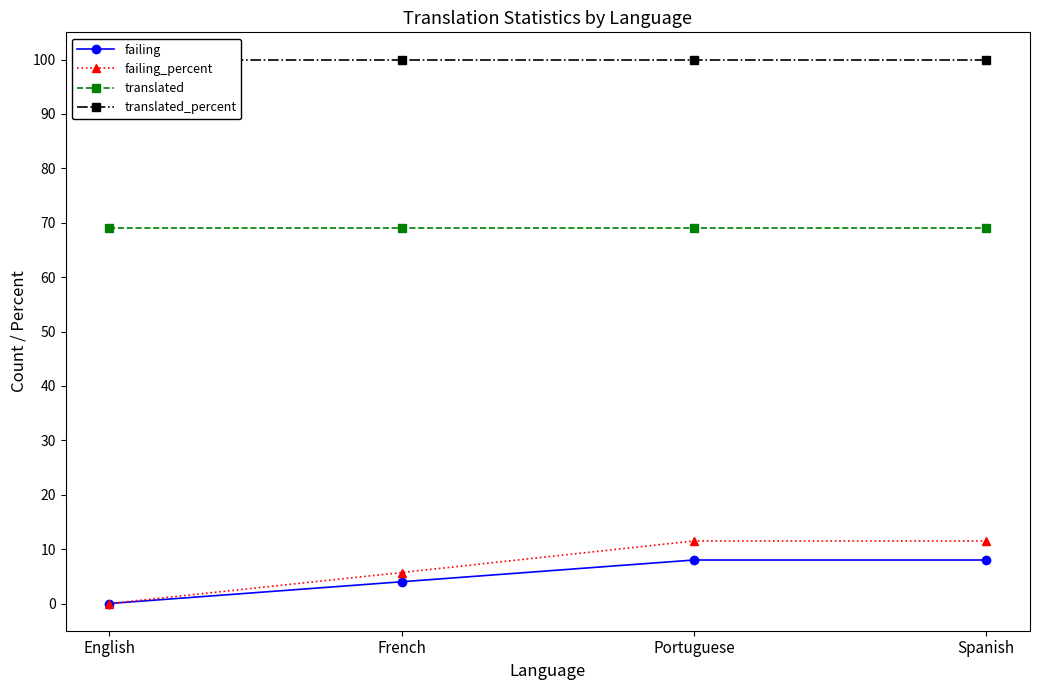

Reading left to right, extract all data points from this chart.

failing: English=0.0	French=4.0	Portuguese=8.0	Spanish=8.0
failing_percent: English=0.0	French=5.7	Portuguese=11.5	Spanish=11.5
translated: English=69.0	French=69.0	Portuguese=69.0	Spanish=69.0
translated_percent: English=100.0	French=100.0	Portuguese=100.0	Spanish=100.0